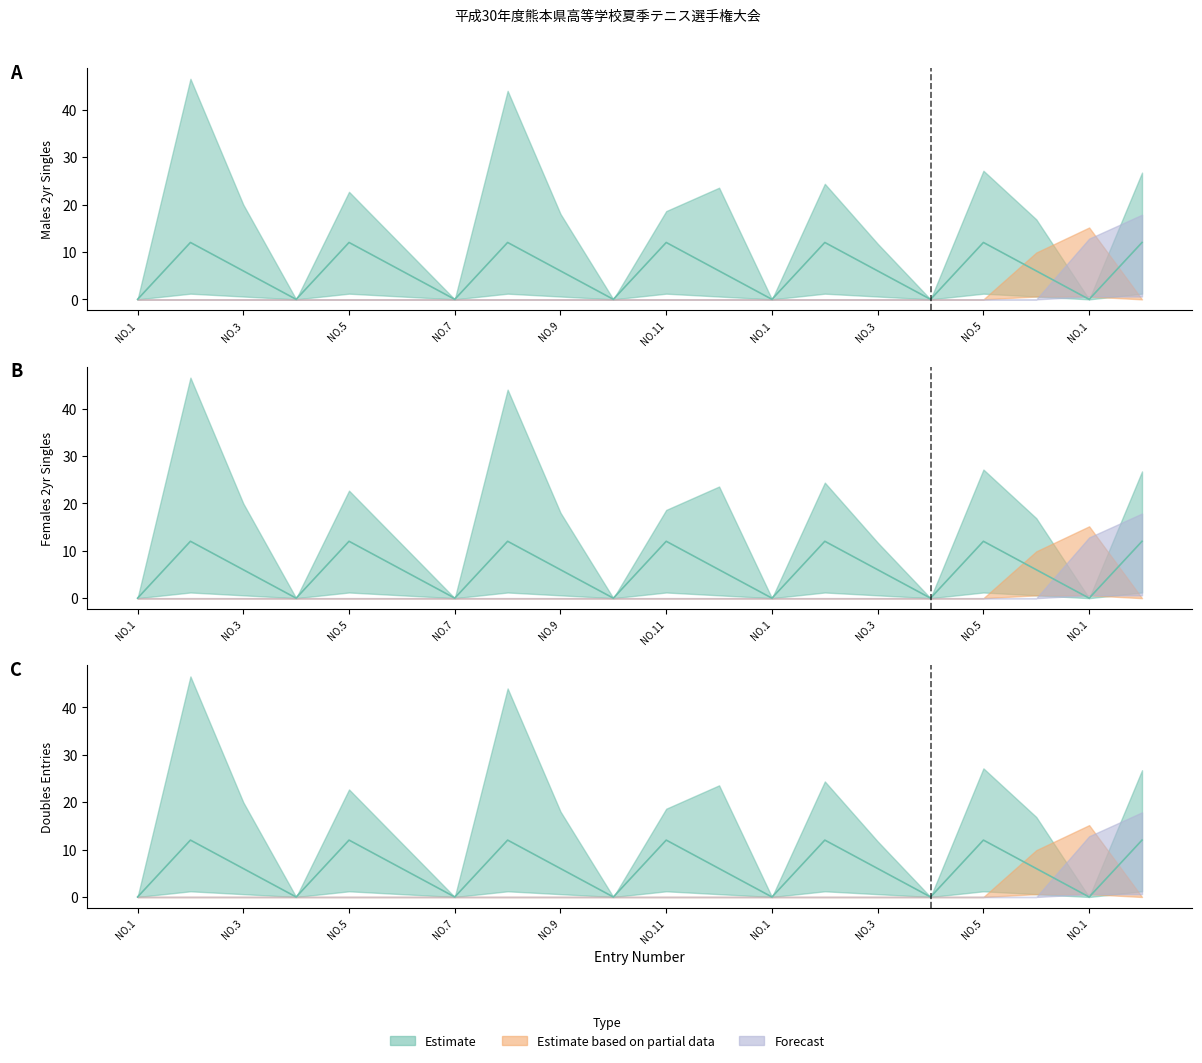

Reading left to right, list all the values displayed in this chart.

Estimate: NO.1=0	NO.2=12	NO.3=6	NO.4=0	NO.5=12	NO.6=6	NO.7=0	NO.8=12	NO.9=6	NO.10=0	NO.11=12	NO.12=6	NO.1=0	NO.2=12	NO.3=6	NO.4=0	NO.5=12	NO.6=6	NO.1=0	NO.2=12
Estimate based on partial data: NO.1=0	NO.2=0	NO.3=0	NO.4=0	NO.5=0	NO.6=0	NO.7=0	NO.8=0	NO.9=0	NO.10=0	NO.11=0	NO.12=0	NO.1=0	NO.2=0	NO.3=0	NO.4=0	NO.5=0	NO.6=6	NO.1=6	NO.2=0
Forecast: NO.1=0	NO.2=0	NO.3=0	NO.4=0	NO.5=0	NO.6=0	NO.7=0	NO.8=0	NO.9=0	NO.10=0	NO.11=0	NO.12=0	NO.1=0	NO.2=0	NO.3=0	NO.4=0	NO.5=0	NO.6=0	NO.1=6	NO.2=6